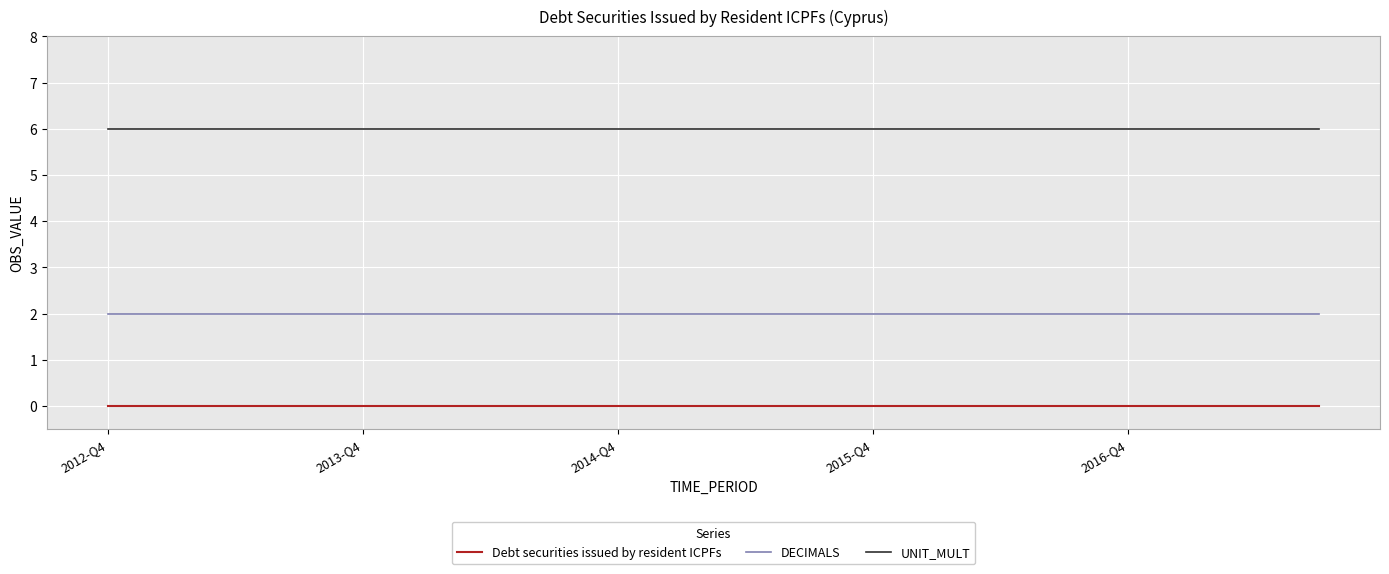

True or false: DECIMALS and UNIT_MULT intersect in this chart.

False